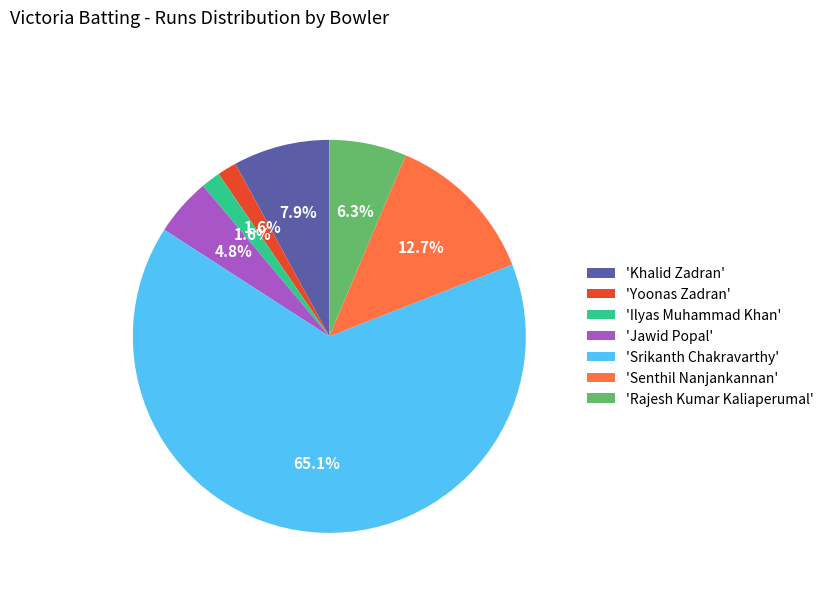

To the nearest percent, what is the average slice percentage?

14%